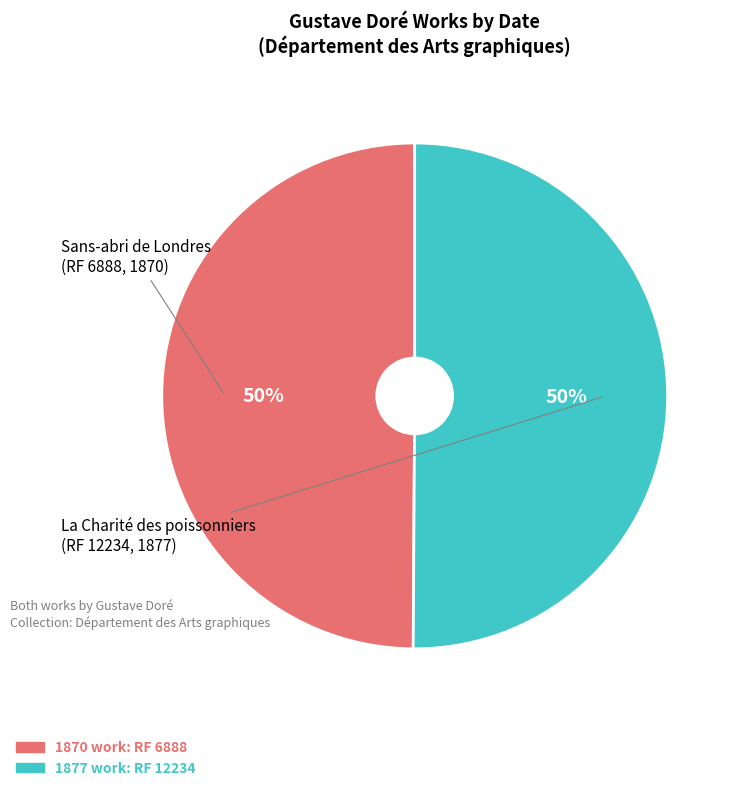

To the nearest percent, what is the average slice percentage?

50%